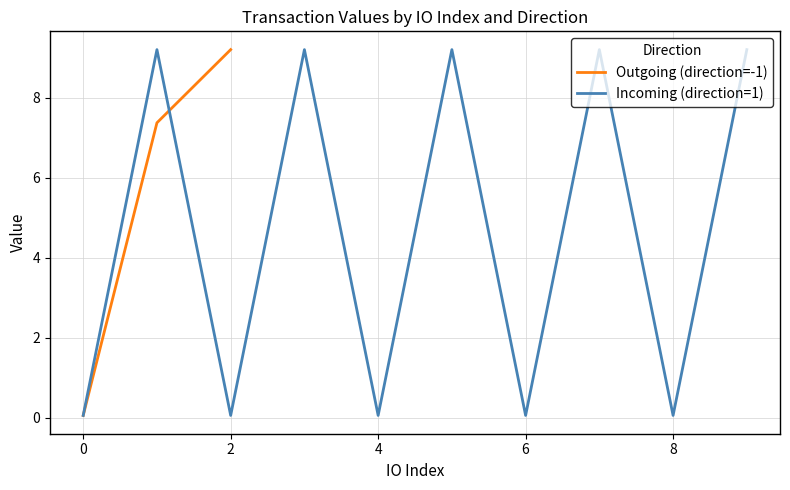

True or false: Incoming (direction=1) and Outgoing (direction=-1) intersect in this chart.

True